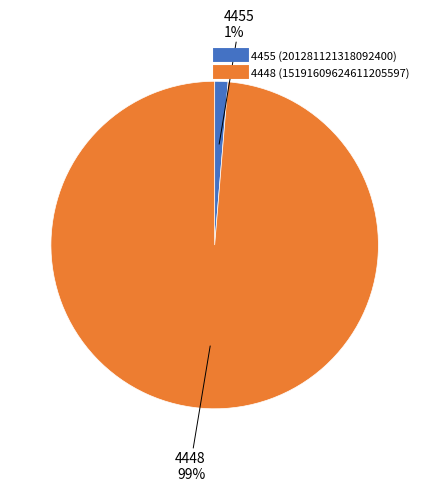

Is 4455 the majority of the pie?

No